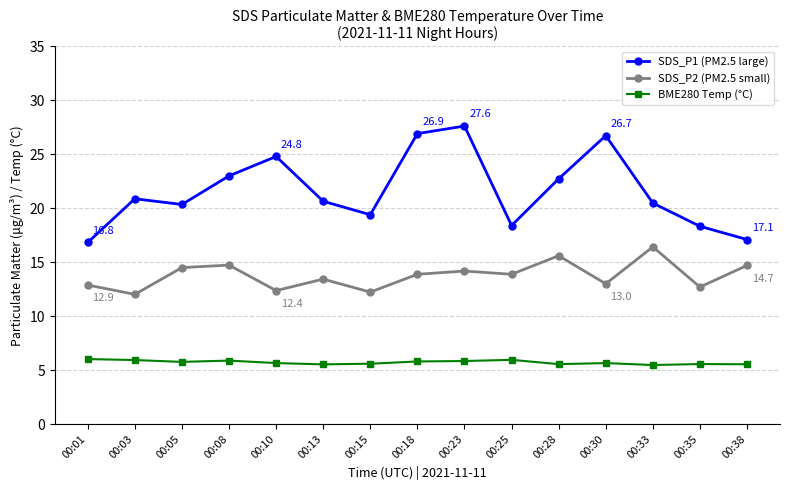

In SDS_P2 (PM2.5 small), how many points are lower than both neighbors (excluding endpoints)?

6